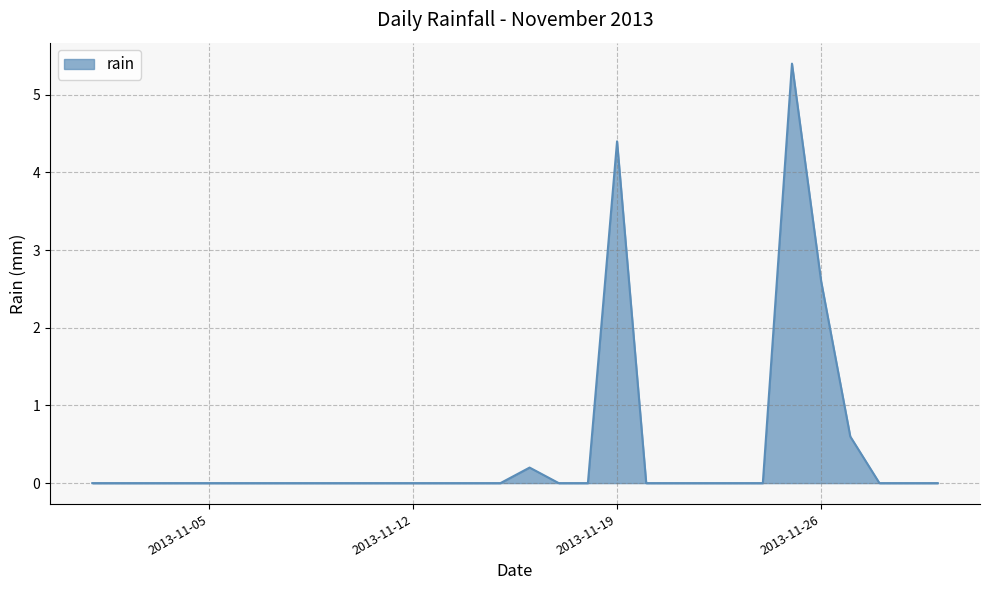

What is the difference between the maximum and minimum values?

5.4